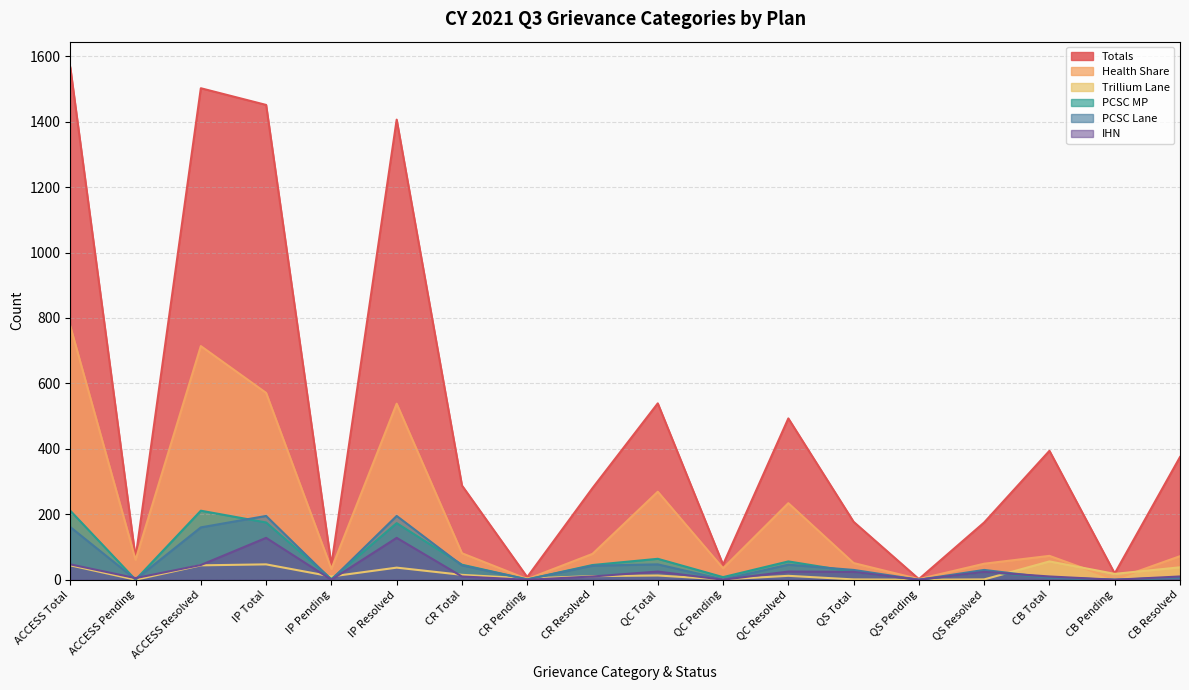

At which category is the sum across all series the highest?

ACCESS Total